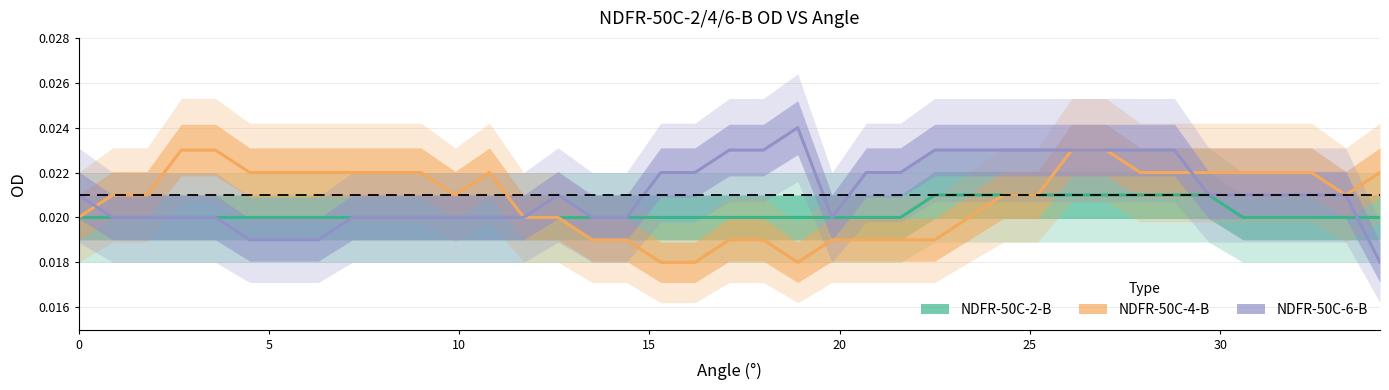

Does the chart have visible grid lines?

Yes